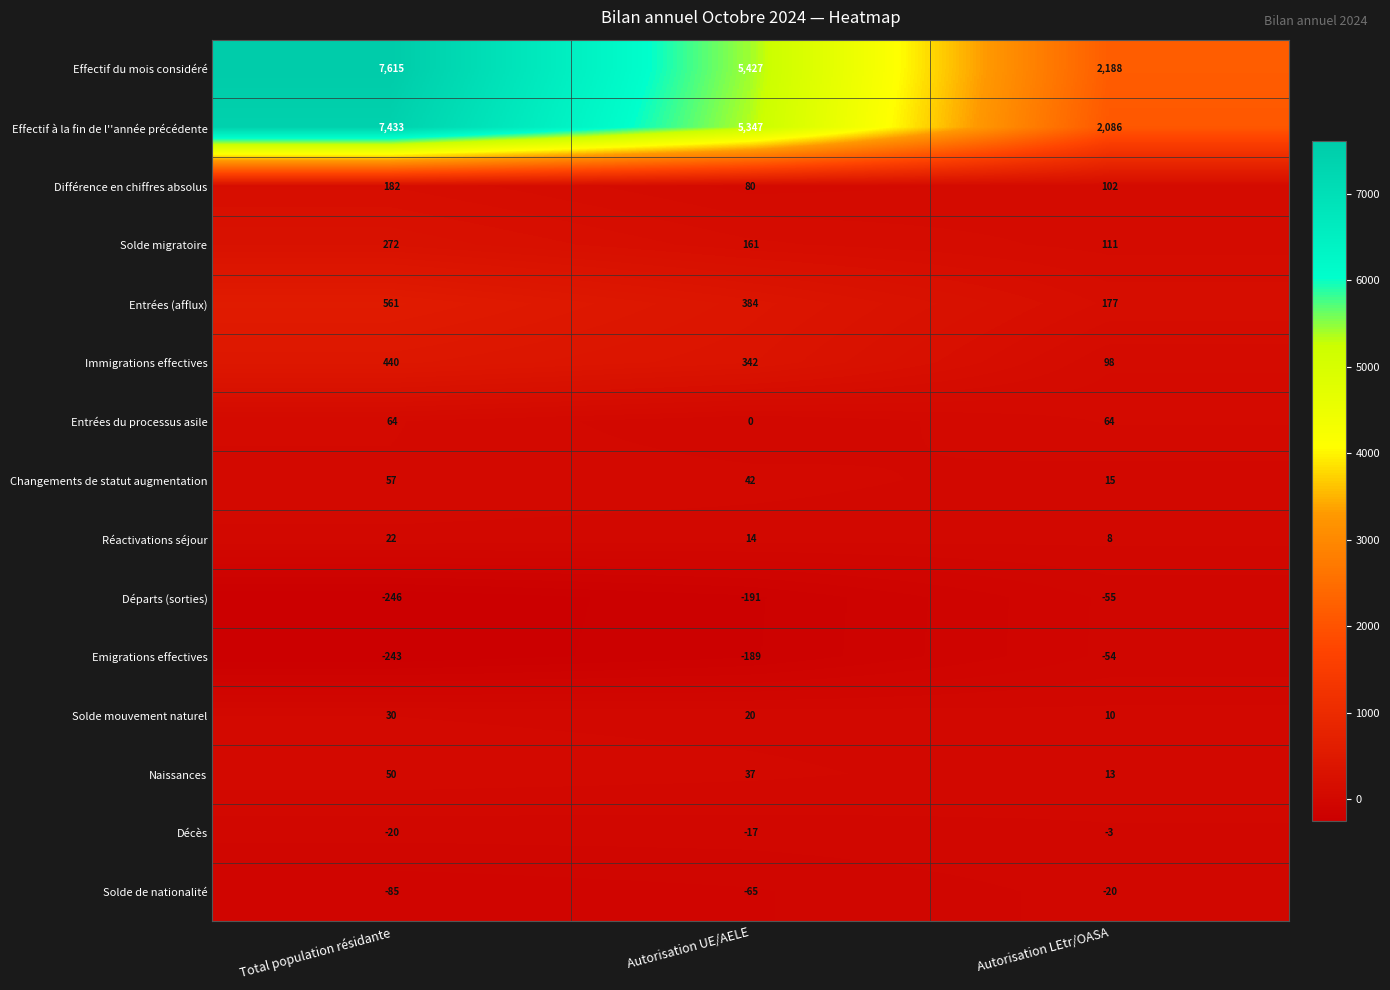

What is the average value of the Effectif du mois considéré series?

5077